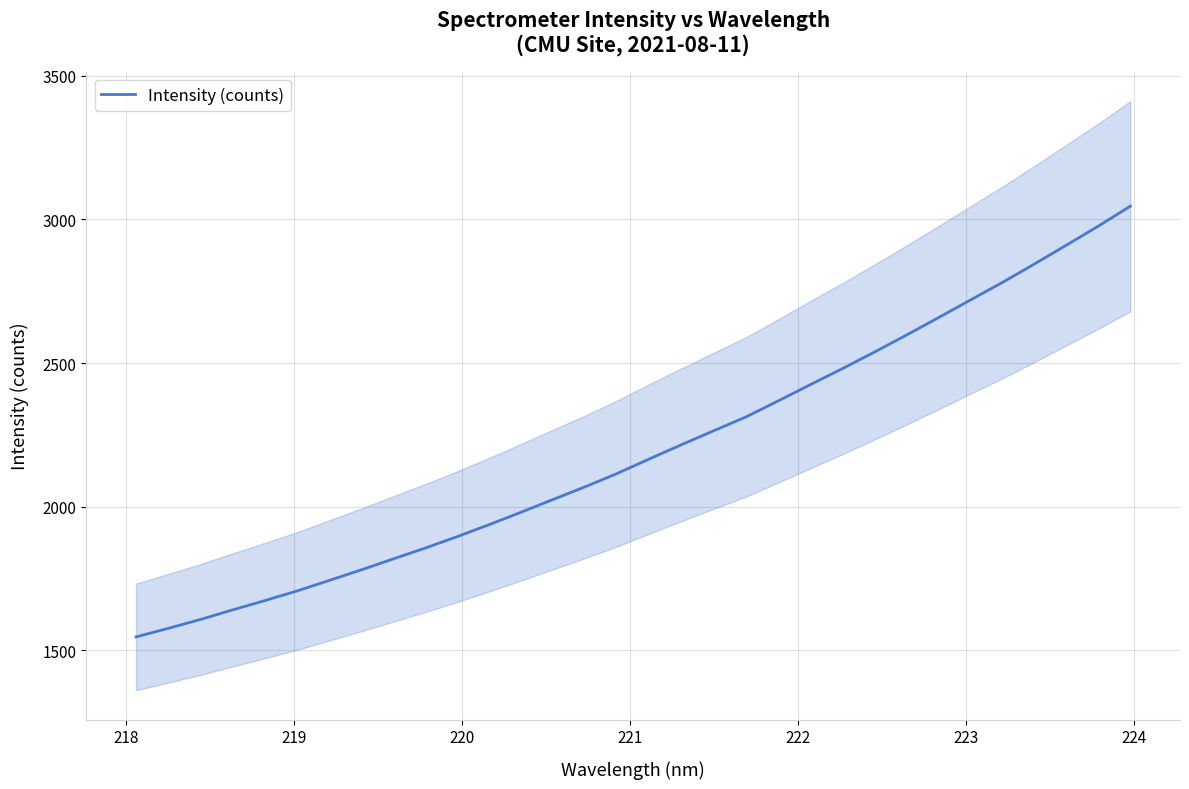

What is the lowest value of the Intensity (counts) series?

1547.0